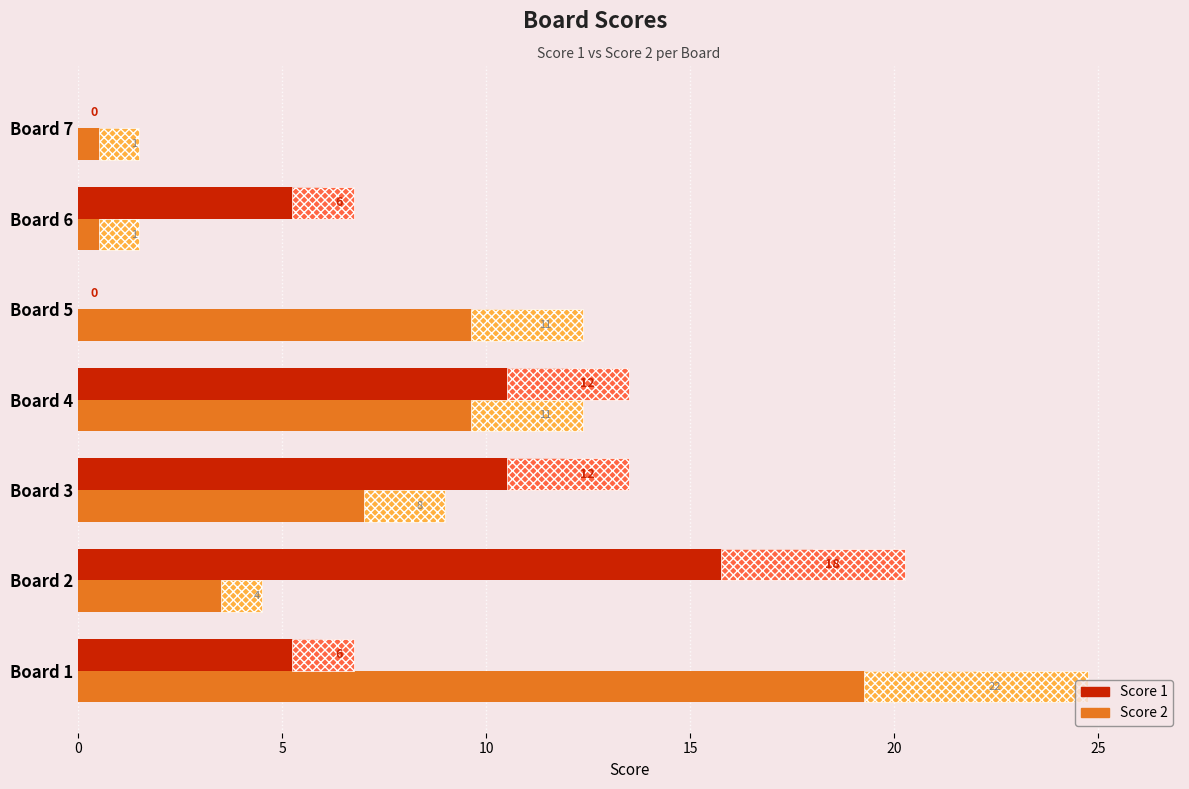

How many bars are there in total?

14